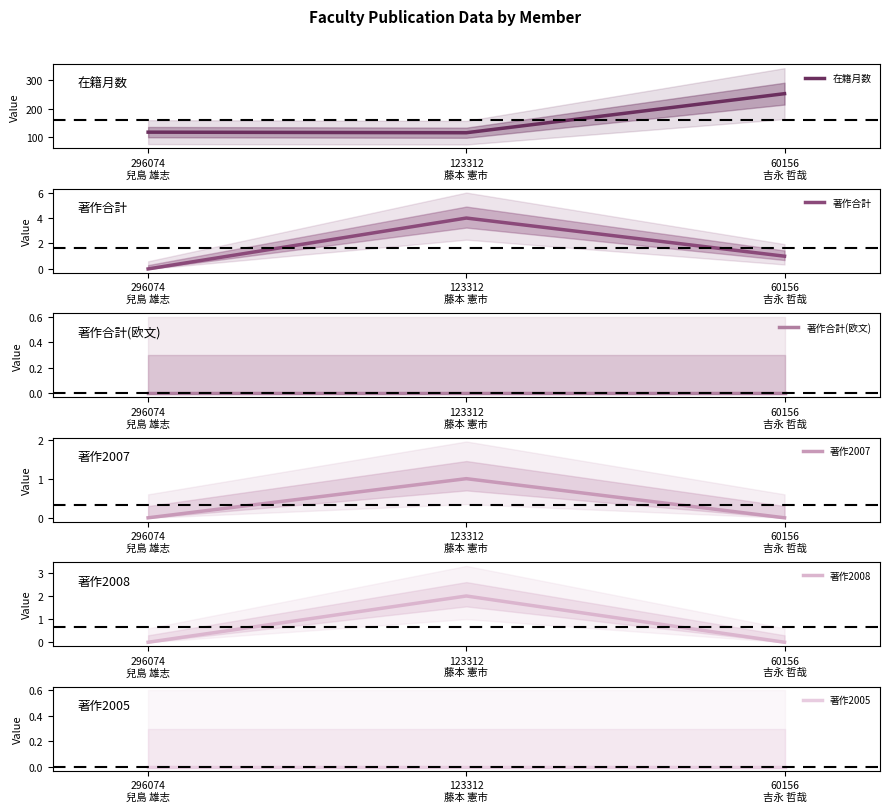

What is the maximum value shown in the chart?

252